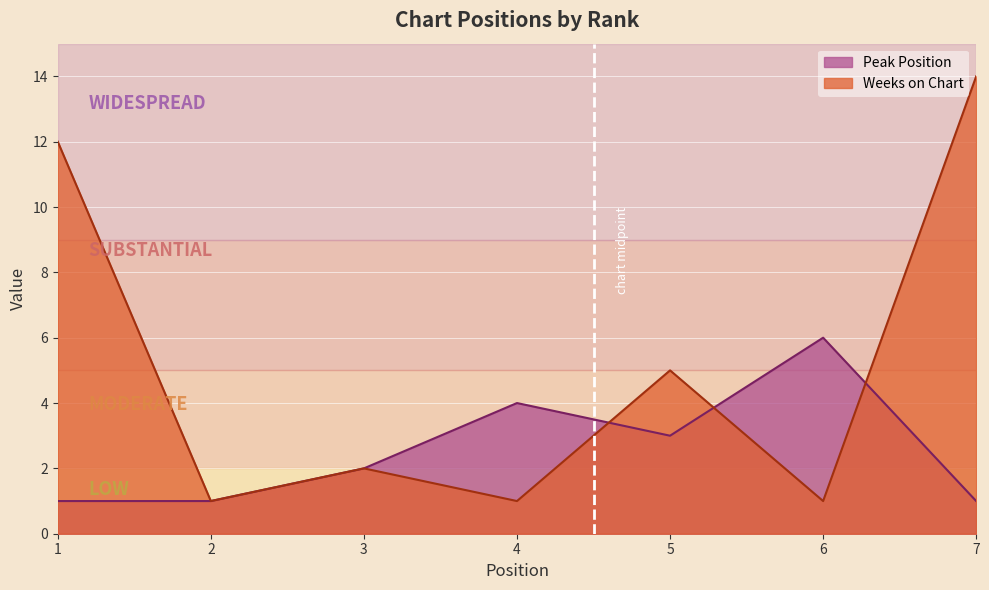

What is the maximum value shown in the chart?

14